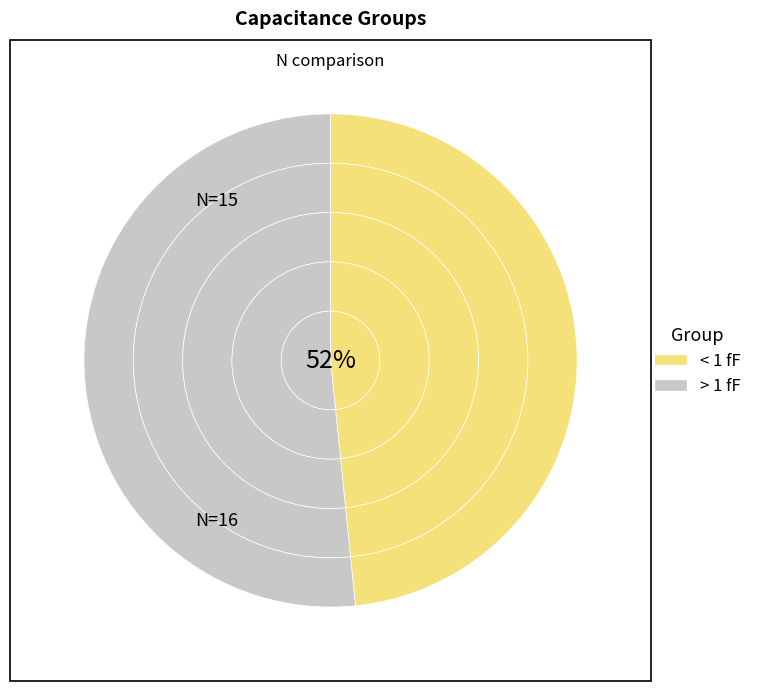

What percentage is the < 1 fF slice, to the nearest percent?

48%